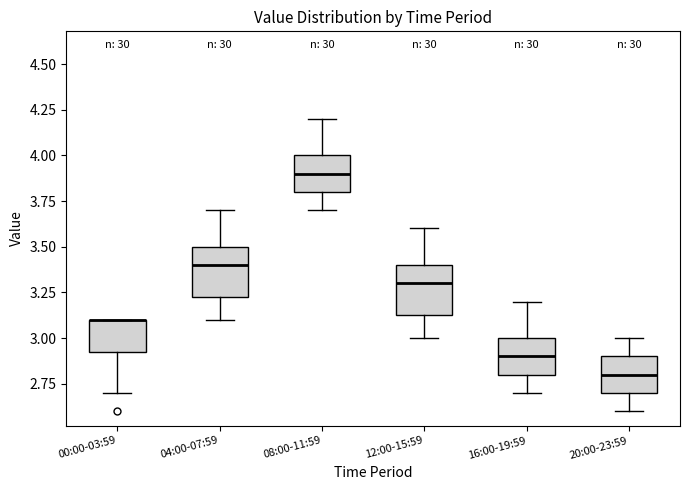

Reading left to right, transcribe this box plot: for each box, give where its median line is, the range the box spans, and where its two whiskers end, as read against the y-axis. The values are not printed on the chart, so give them approximately, as read against the axis.

00:00-03:59: median 3.10 (drawn on the box's upper edge), box 2.95 to 3.10, whiskers 2.70 to 3.10
04:00-07:59: median 3.40, box 3.25 to 3.50, whiskers 3.10 to 3.70
08:00-11:59: median 3.90, box 3.80 to 4.00, whiskers 3.70 to 4.20
12:00-15:59: median 3.30, box 3.15 to 3.40, whiskers 3.00 to 3.60
16:00-19:59: median 2.90, box 2.80 to 3.00, whiskers 2.70 to 3.20
20:00-23:59: median 2.80, box 2.70 to 2.90, whiskers 2.60 to 3.00